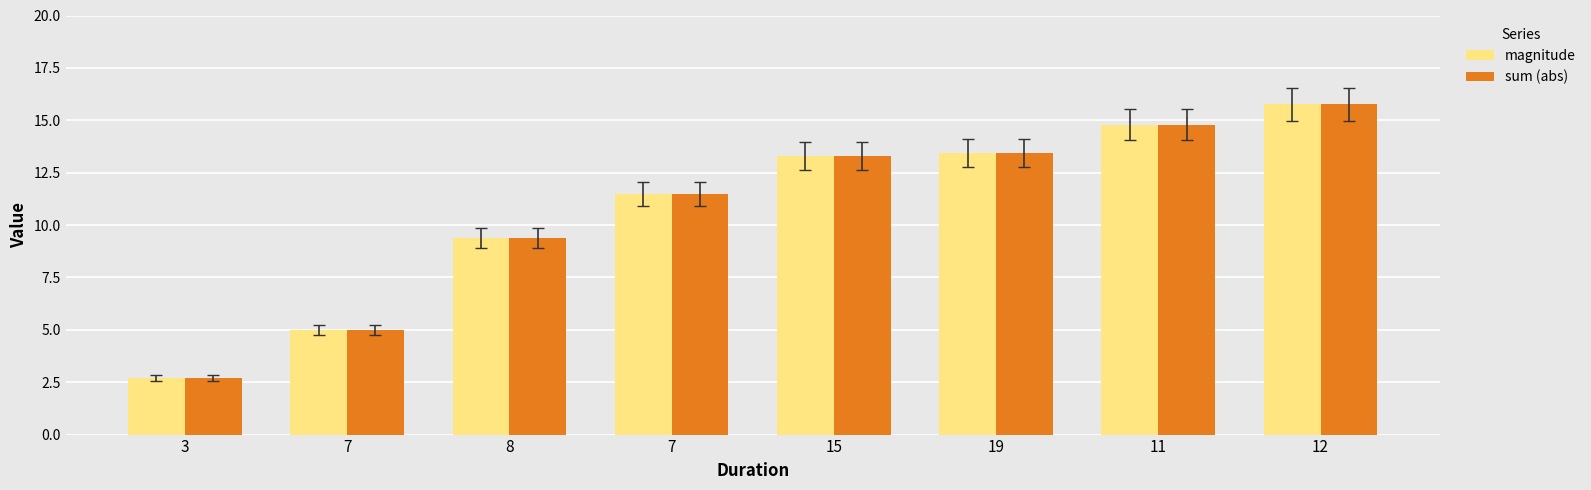

What is the total value across all series at 11?

29.6